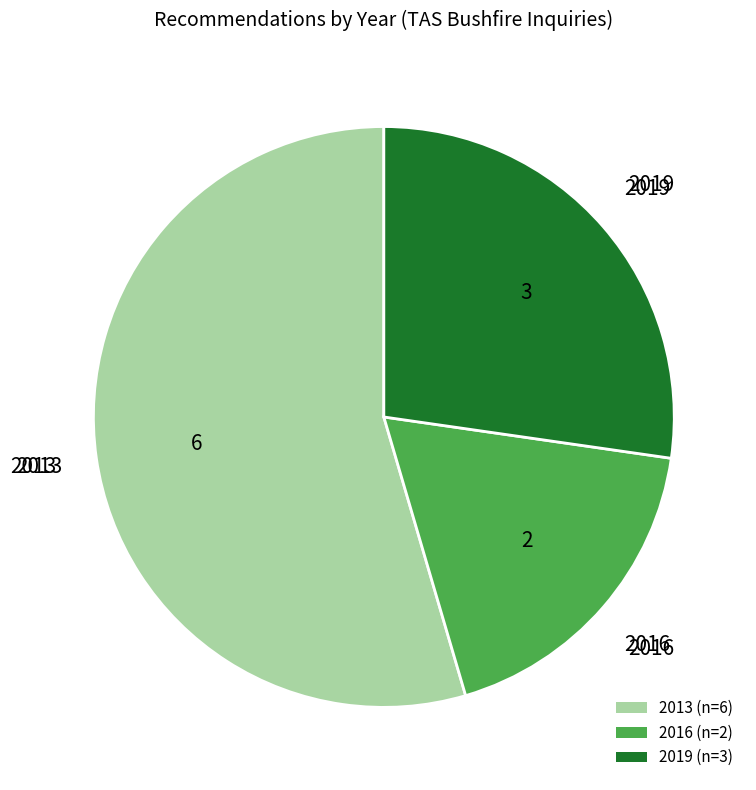

Rank the categories by value from lowest to highest.

2016 (n=2), 2019 (n=3), 2013 (n=6)